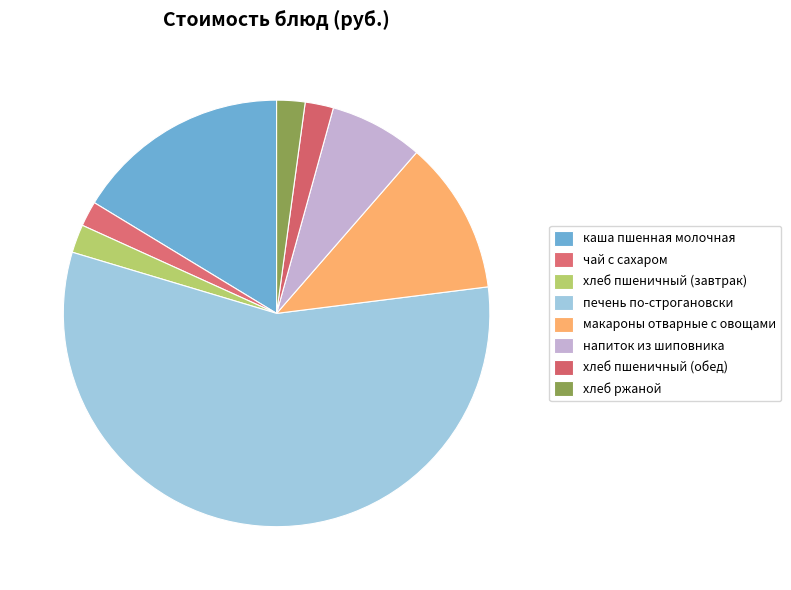

What is the change in value from хлеб пшеничный (завтрак) to напиток из шиповника?

+5.1